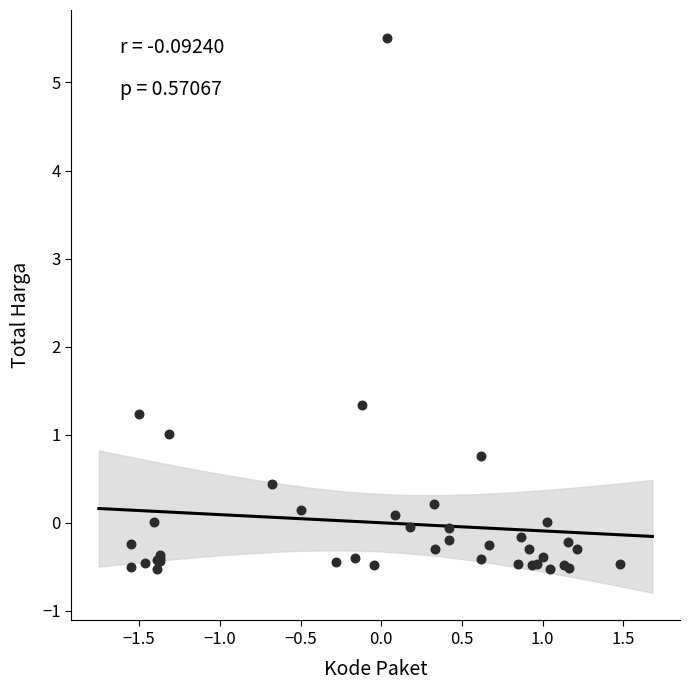

What Y value in the scatter plot is closest to 2?

1.3